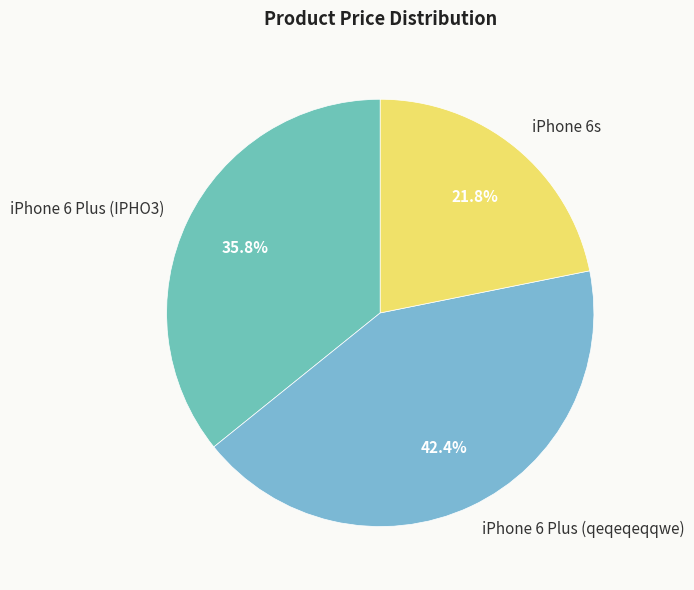

Does any single category account for the majority?

No